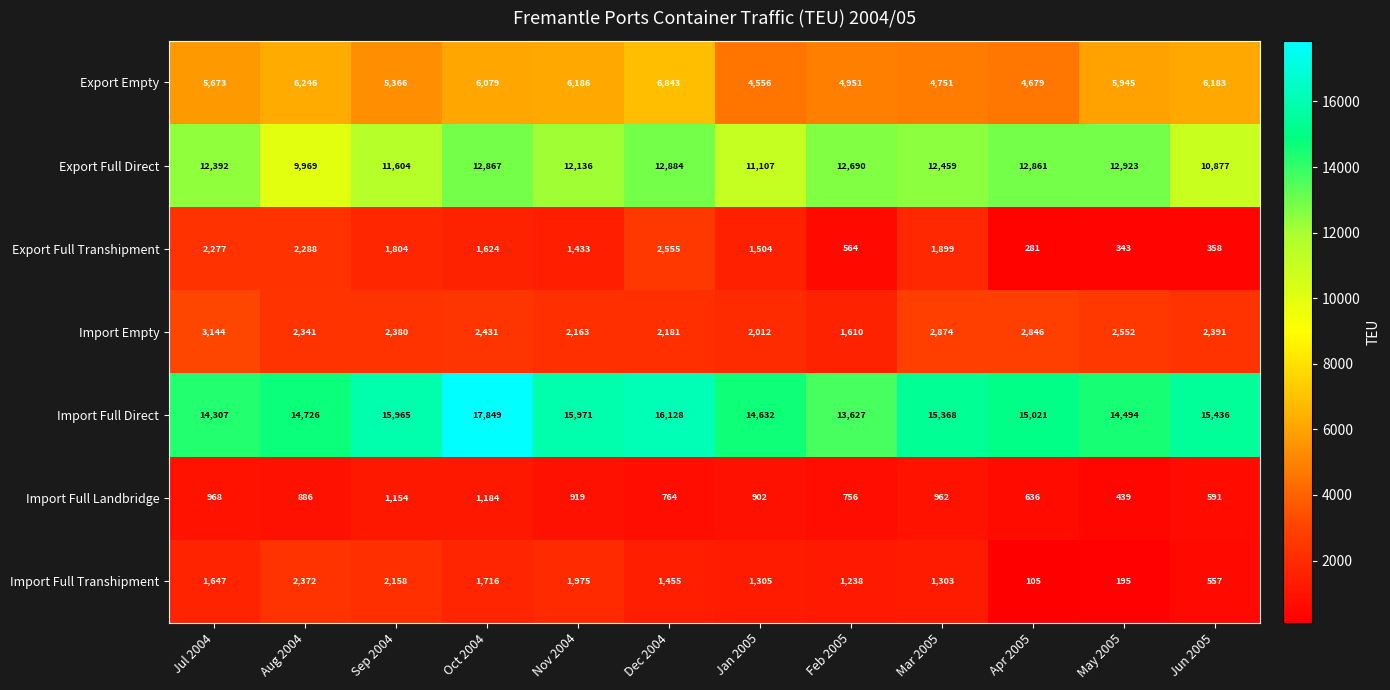

How many categories are shown in the chart?

12